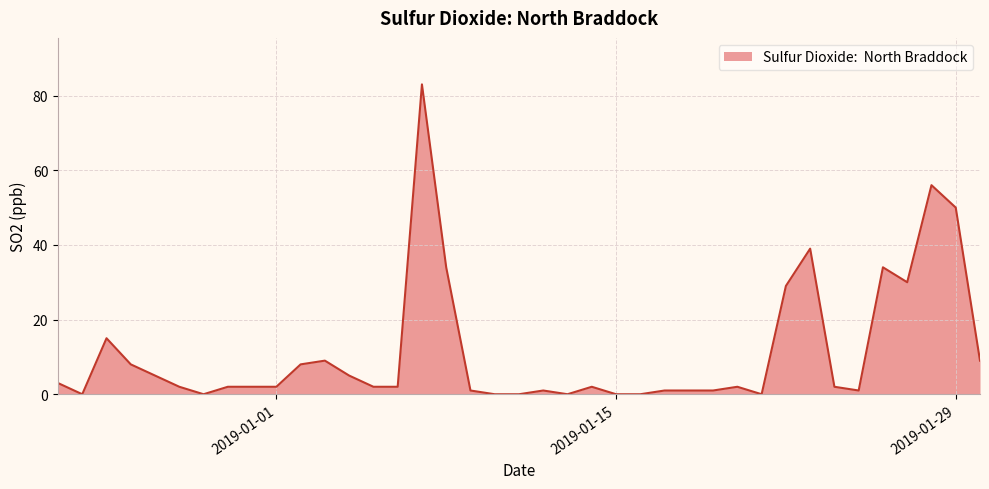

What is the greatest value displayed?

83